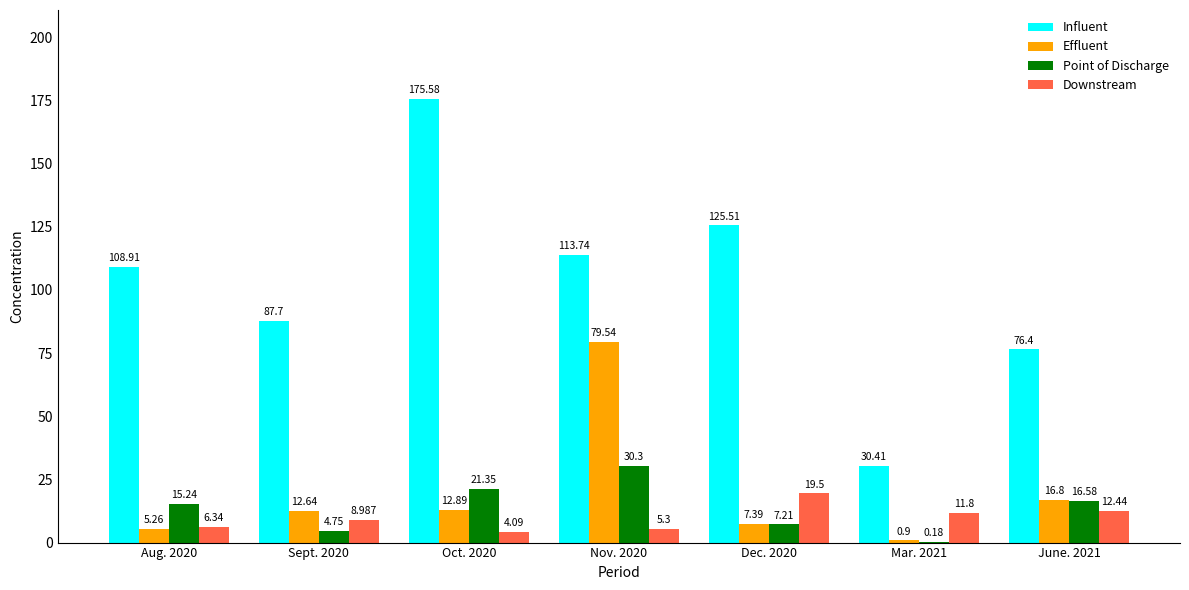

At which label does Downstream reach its peak?

Dec. 2020